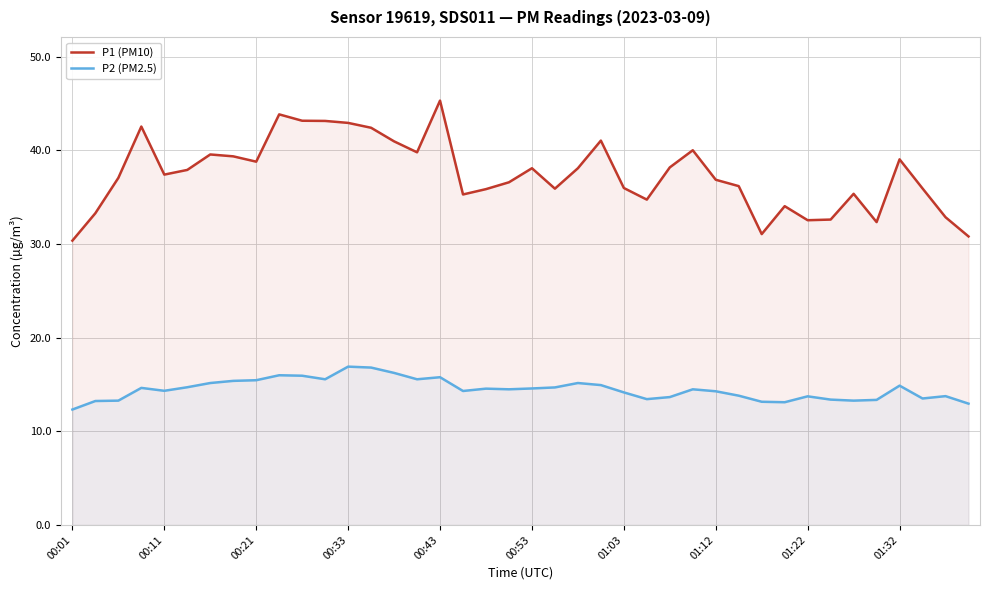

How many lines are shown in the chart?

2